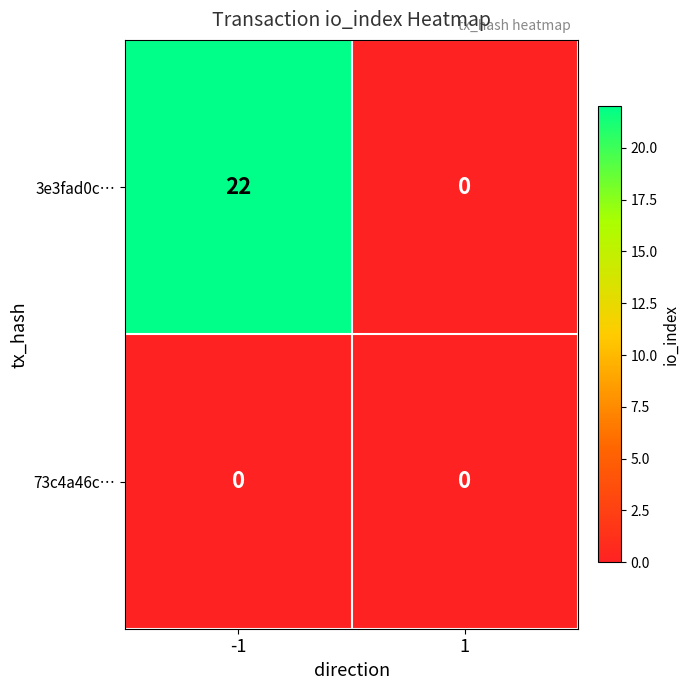

Count the number of data series in this chart.

2